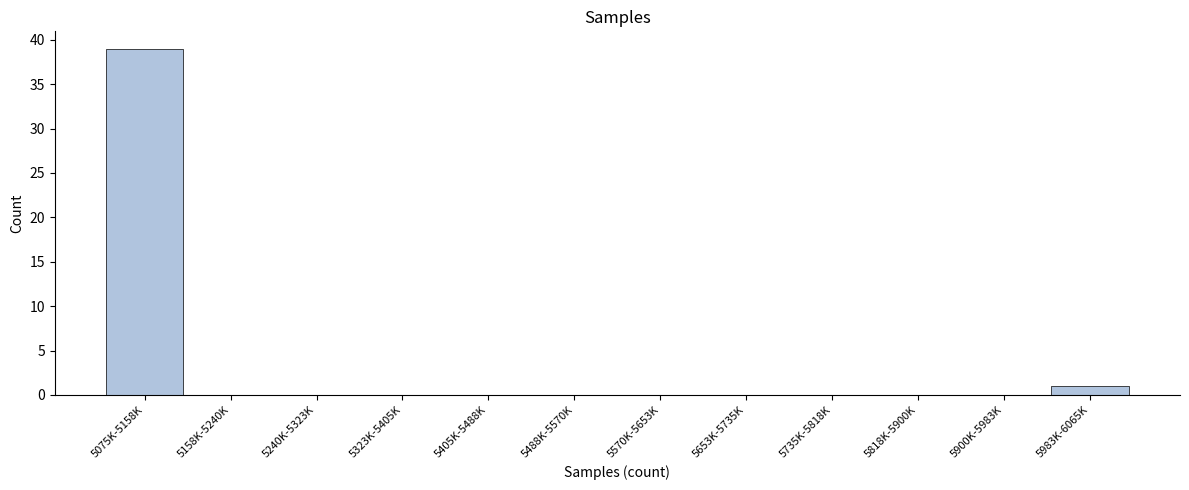

Reading left to right, transcribe all the data shown in this chart.

5075K-5158K=39	5158K-5240K=0	5240K-5323K=0	5323K-5405K=0	5405K-5488K=0	5488K-5570K=0	5570K-5653K=0	5653K-5735K=0	5735K-5818K=0	5818K-5900K=0	5900K-5983K=0	5983K-6065K=1